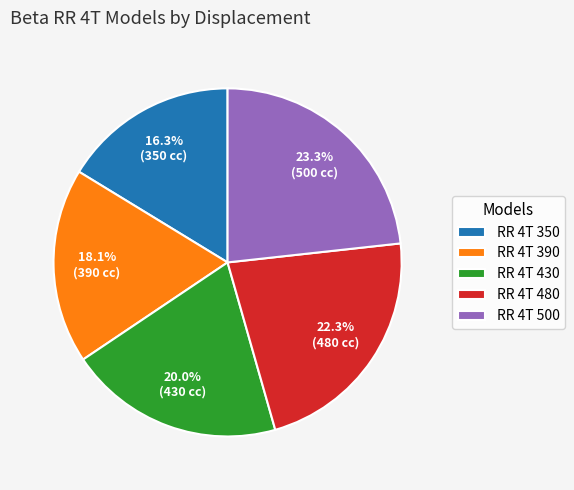

To the nearest percent, what portion does RR 4T 430 represent?

20%